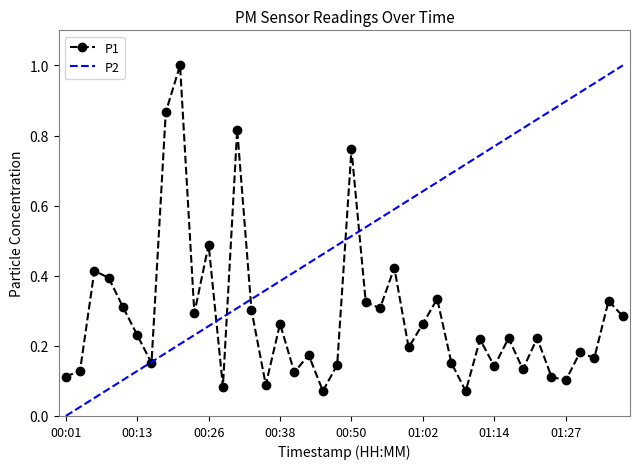

List the series in order of their overall mean, lowest first.

P1, P2